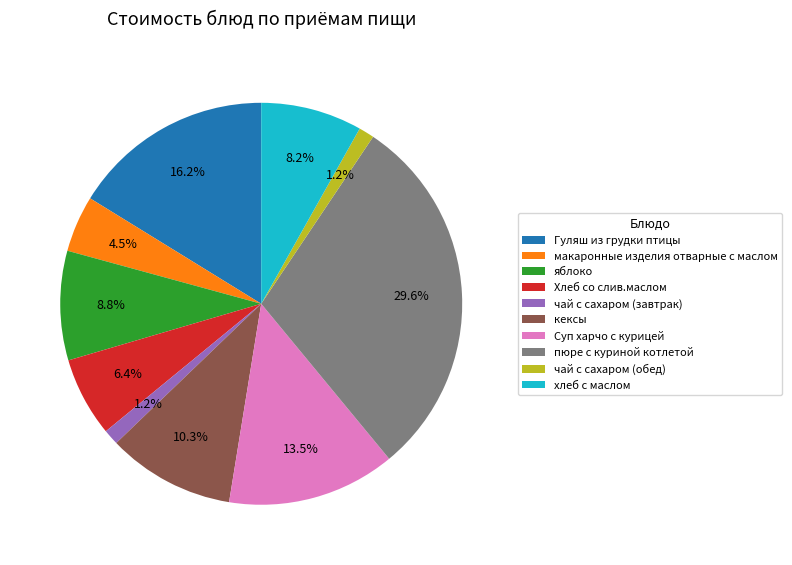

Combined, do макаронные изделия отварные с маслом and кексы account for over 50%?

No